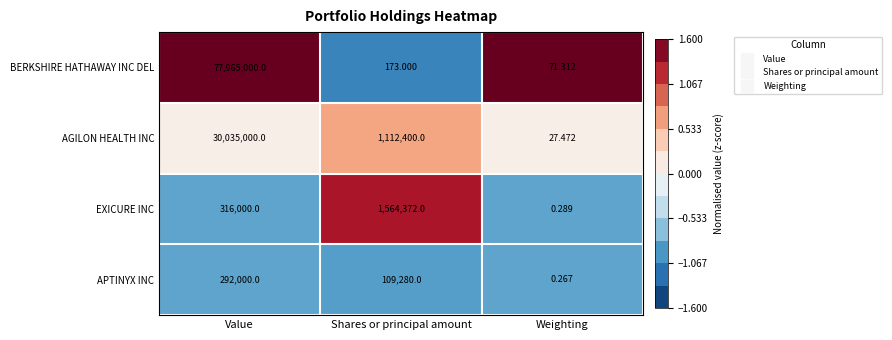

At which label is BERKSHIRE HATHAWAY INC DEL closest to 38982535?

Shares or principal amount